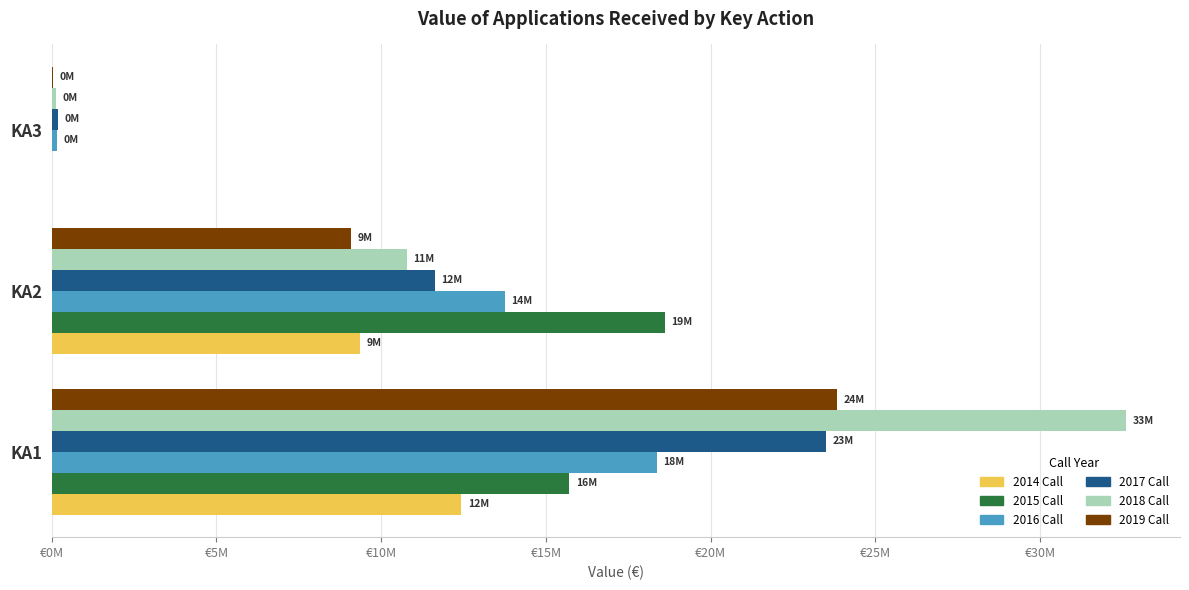

Which category has the highest value across all series?

KA1